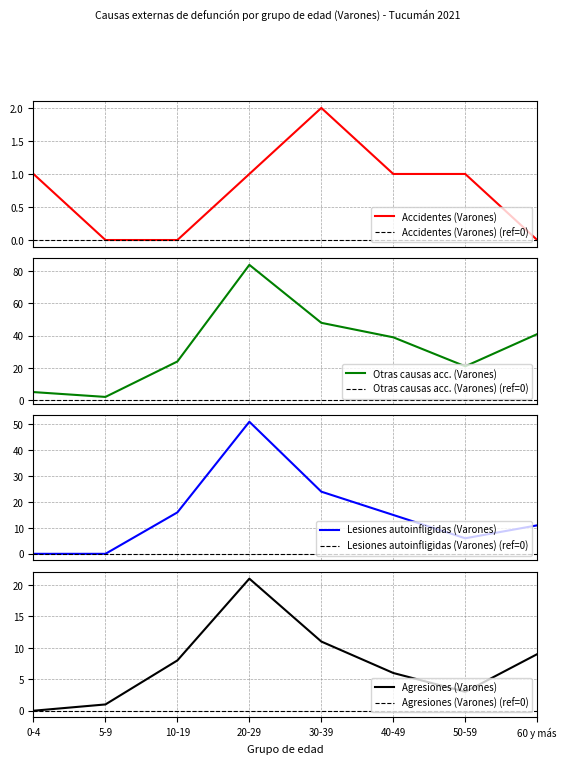

Where is the first local maximum for Accidentes (Varones)?

30-39